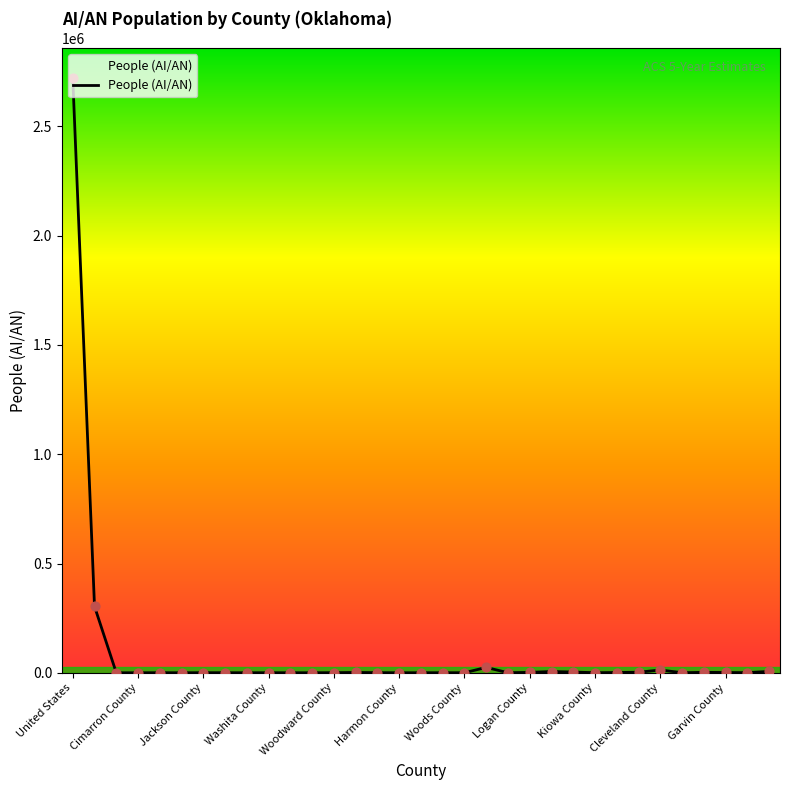

What is the difference between the maximum and minimum values?

2722660